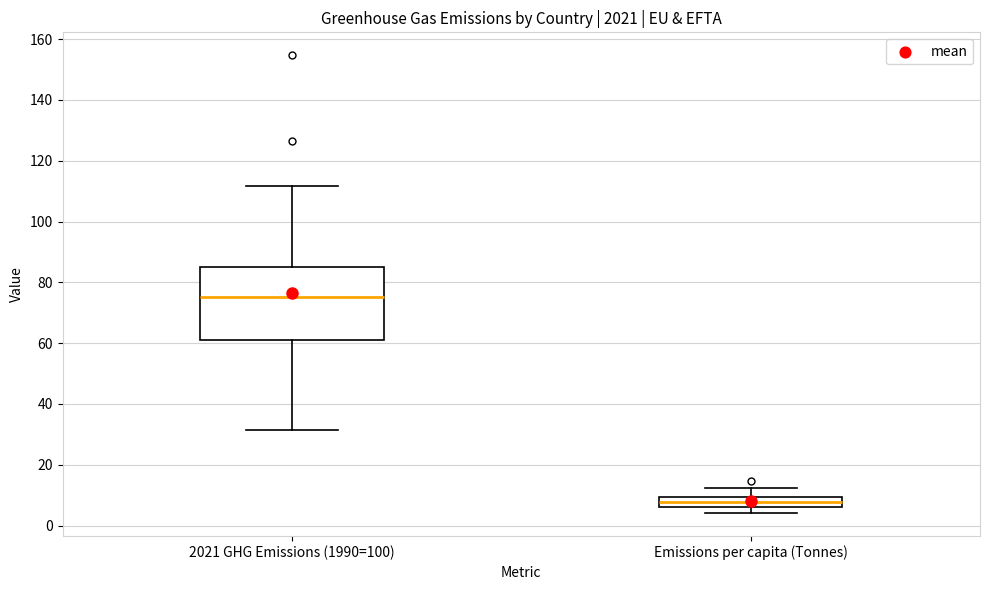

Where does the lower whisker of the box for Emissions per capita (Tonnes) end on the y-axis? The values are not printed on the chart, so give them approximately, as read against the axis.

4